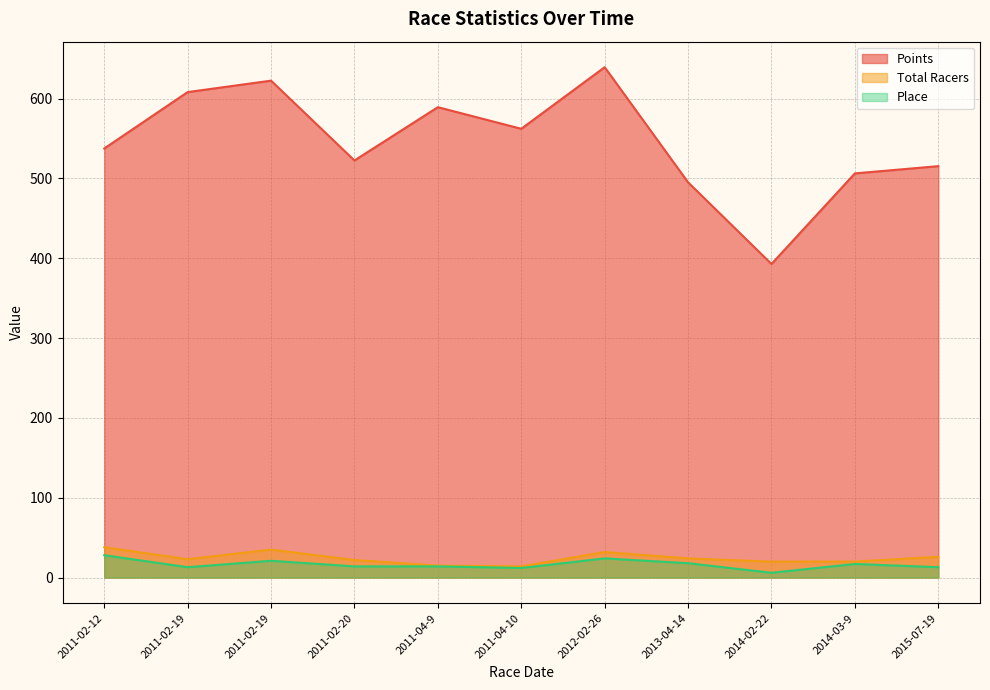

Reading left to right, transcribe all the data shown in this chart.

Points: 2011-02-12=537.5	2011-02-19=608.2	2011-02-19=622.5	2011-02-20=522.5	2011-04-9=589.3	2011-04-10=562.2	2012-02-26=639.4	2013-04-14=495.1	2014-02-22=392.8	2014-03-9=506.3	2015-07-19=515.4
Total Racers: 2011-02-12=38.0	2011-02-19=23.0	2011-02-19=35.0	2011-02-20=22.0	2011-04-9=15.0	2011-04-10=14.0	2012-02-26=32.0	2013-04-14=24.0	2014-02-22=20.0	2014-03-9=20.0	2015-07-19=26.0
Place: 2011-02-12=28.0	2011-02-19=13.0	2011-02-19=21.0	2011-02-20=14.0	2011-04-9=14.0	2011-04-10=12.0	2012-02-26=24.0	2013-04-14=18.0	2014-02-22=6.0	2014-03-9=17.0	2015-07-19=13.0